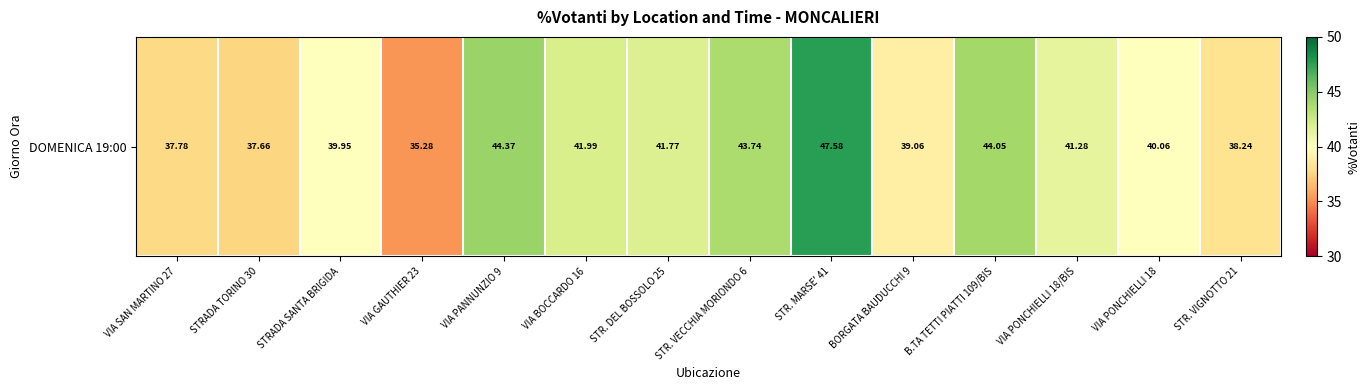

Is it true that the value at VIA PANNUNZIO 9 is 77.4?

False